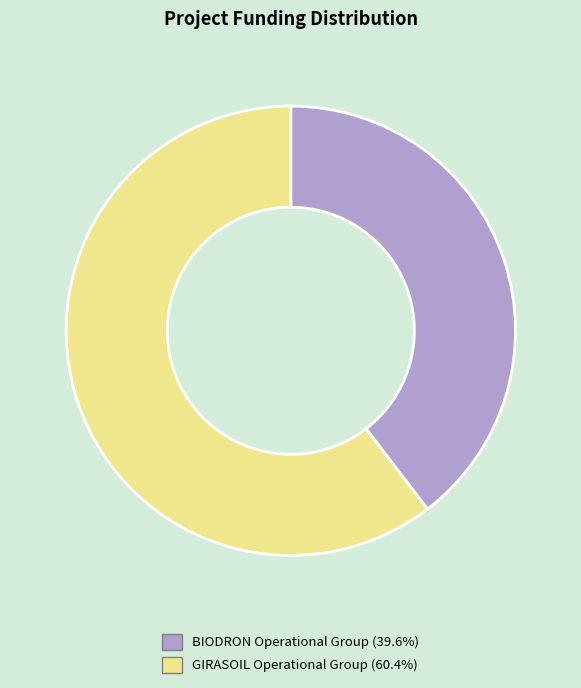

Which category has the biggest portion of the pie?

GIRASOIL Operational Group